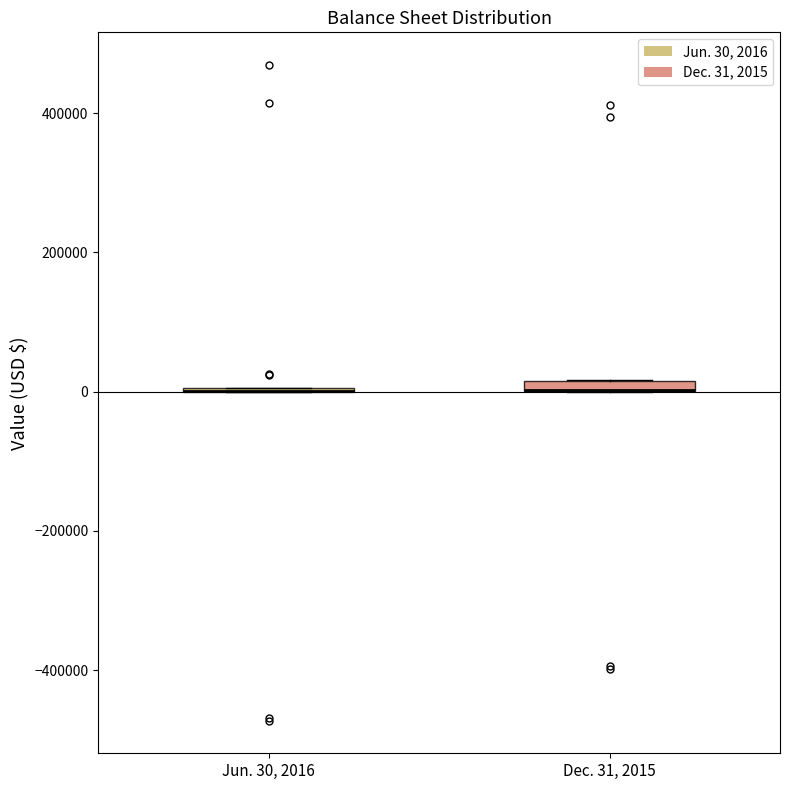

Where is the lower edge of the box for Dec. 31, 2015 on the y-axis? The values are not printed on the chart, so give them approximately, as read against the axis.

0